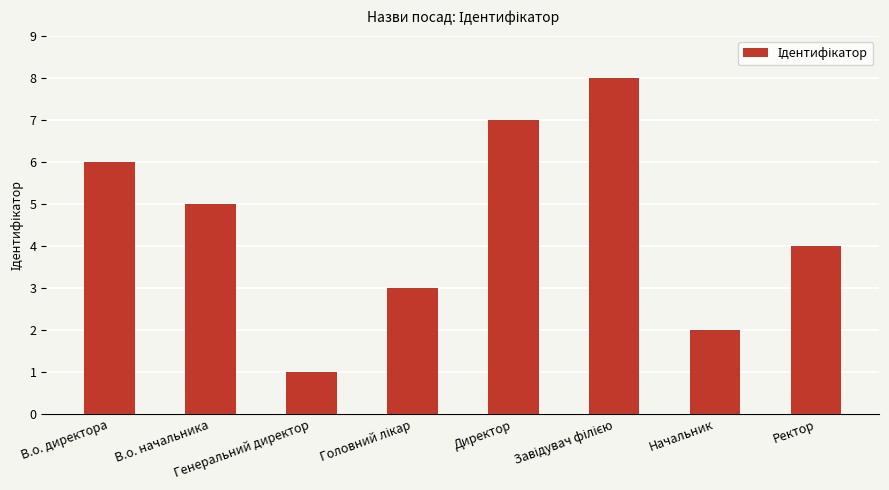

What is the greatest value displayed?

8